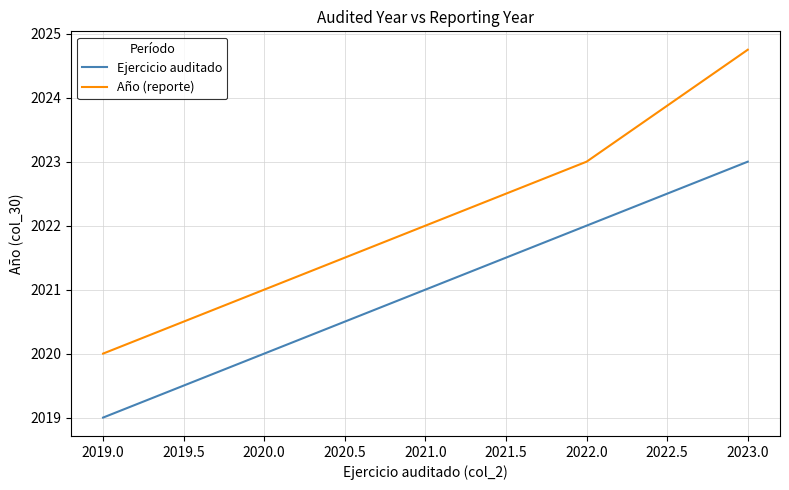

Rank the series by their average value, from highest to lowest.

Año (reporte), Ejercicio auditado